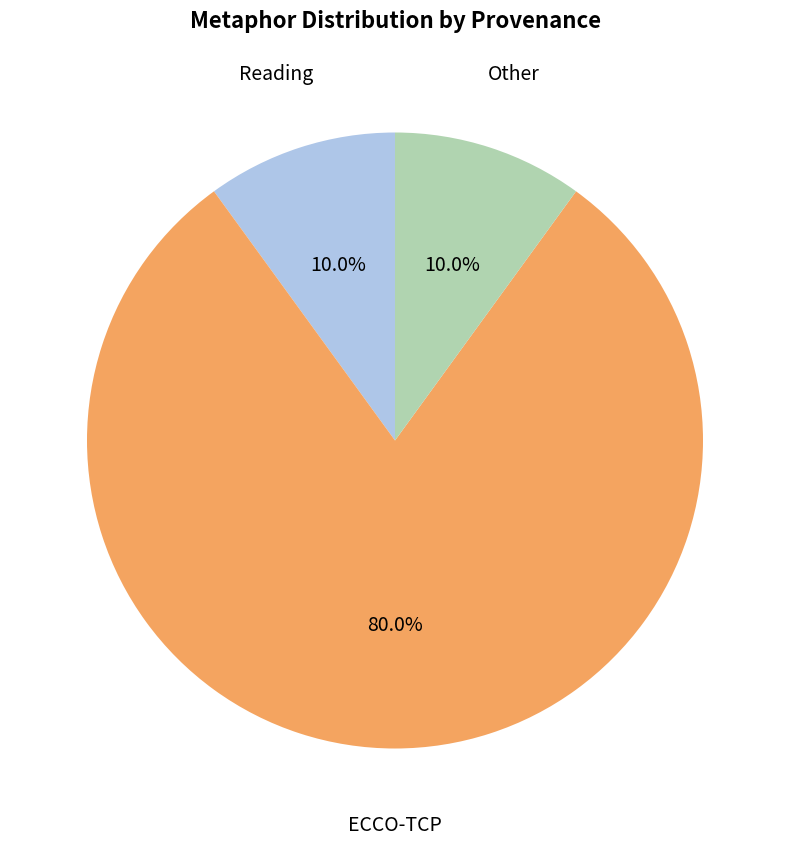

What is the largest slice in the pie chart?

ECCO-TCP